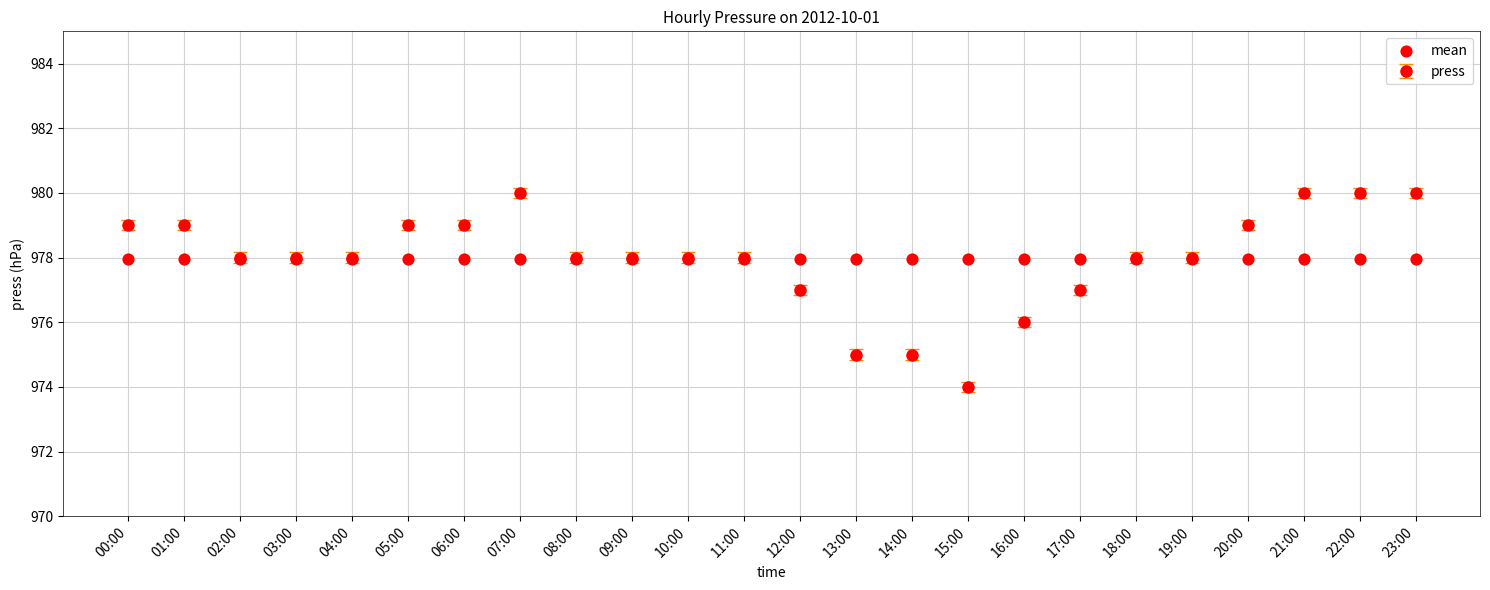

What is the change in value from 10:00 to 22:00?

+2